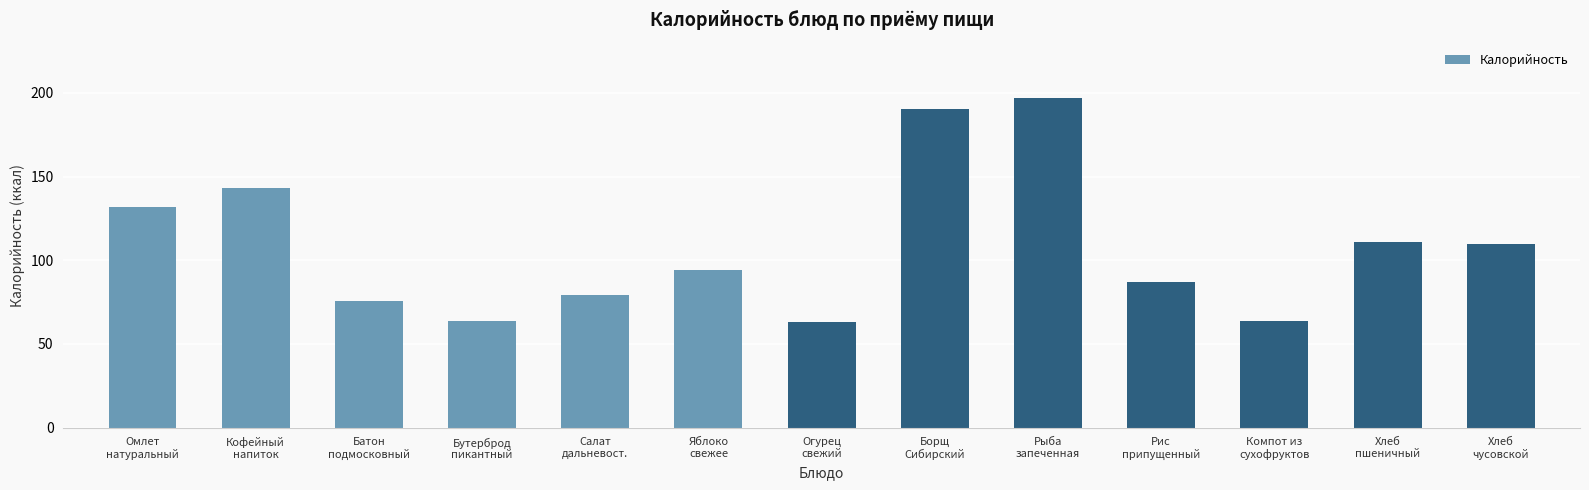

What is the value of the 10th bar from the left?

87.0